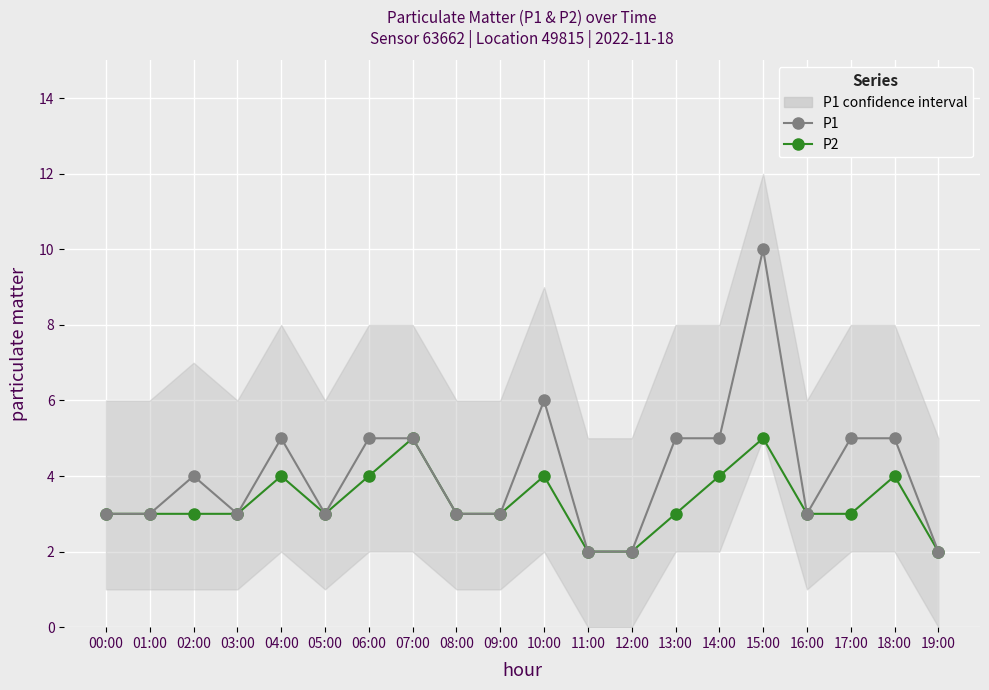

At which category is the sum across all series the highest?

15:00